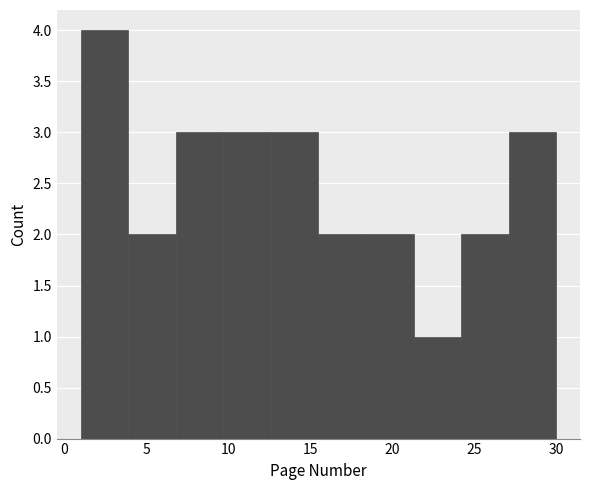

Over which range of the x-axis is the bar tallest?

1.0 to 3.9